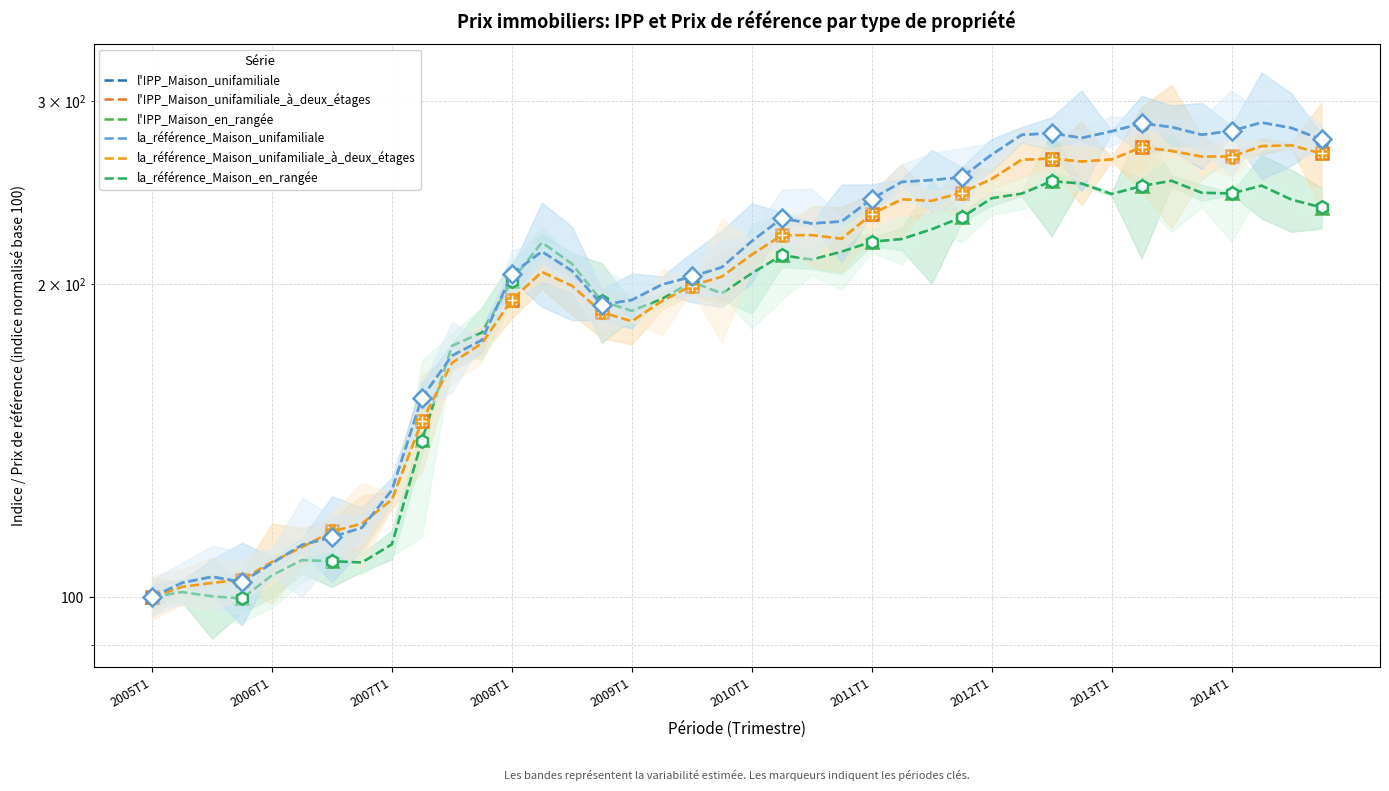

Count the number of data series in this chart.

6